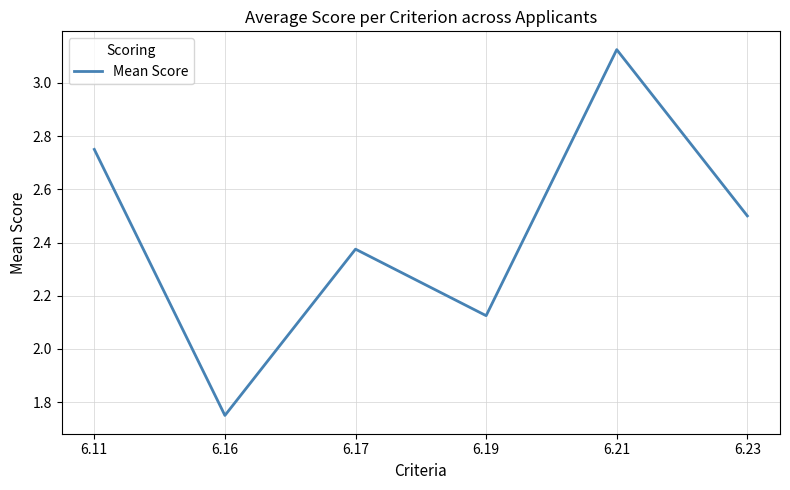

List the labels in order of value, smallest first.

6.16, 6.19, 6.17, 6.23, 6.11, 6.21